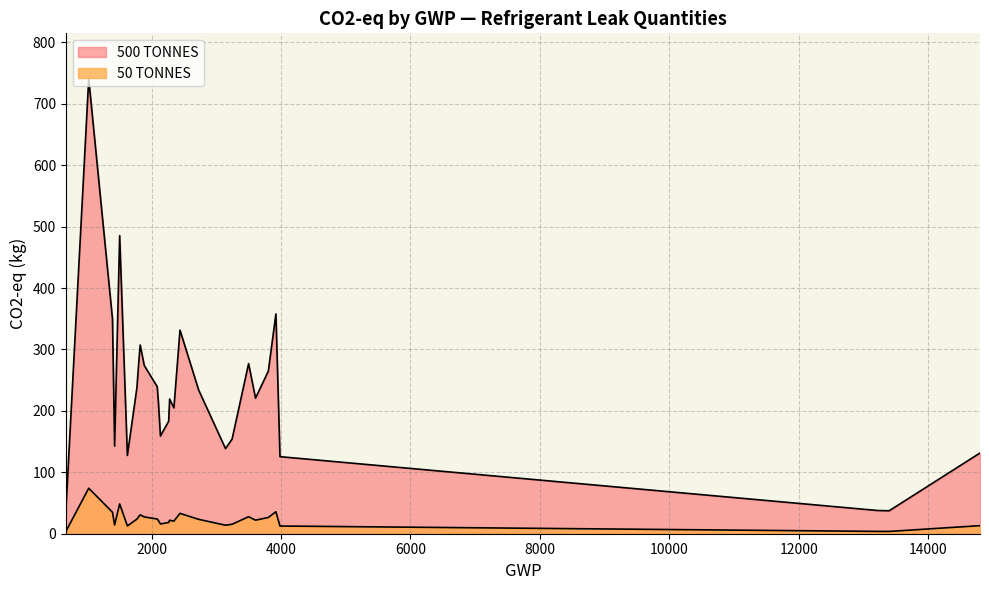

How many values in the 50 TONNES series exceed 22?

14